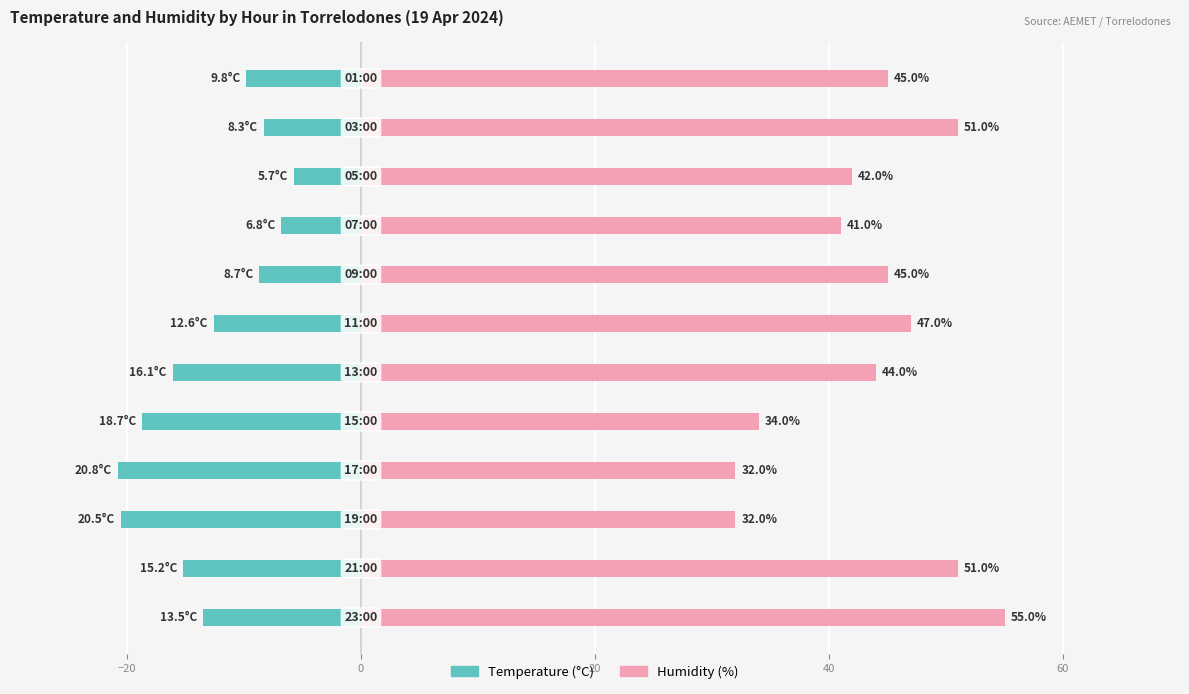

Reading right to left, transcribe all the data shown in this chart.

Temperature (°C): -9.8	-8.3	-5.7	-6.8	-8.7	-12.6	-16.1	-18.7	-20.8	-20.5	-15.2	-13.5
Humidity (%): 45.0	51.0	42.0	41.0	45.0	47.0	44.0	34.0	32.0	32.0	51.0	55.0